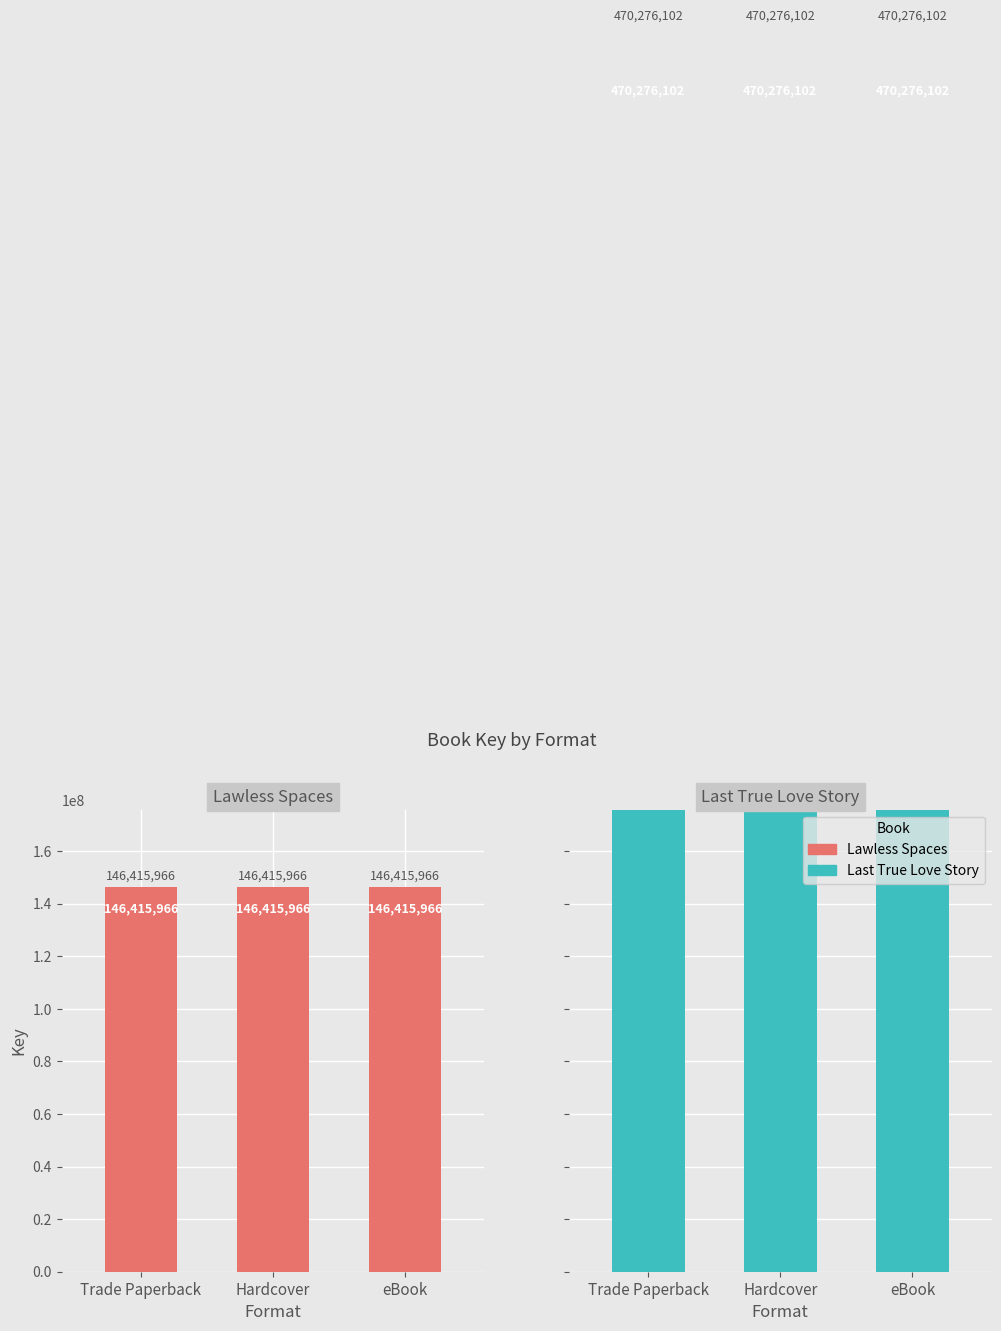

What is the lowest value of the Lawless Spaces series?

146415966